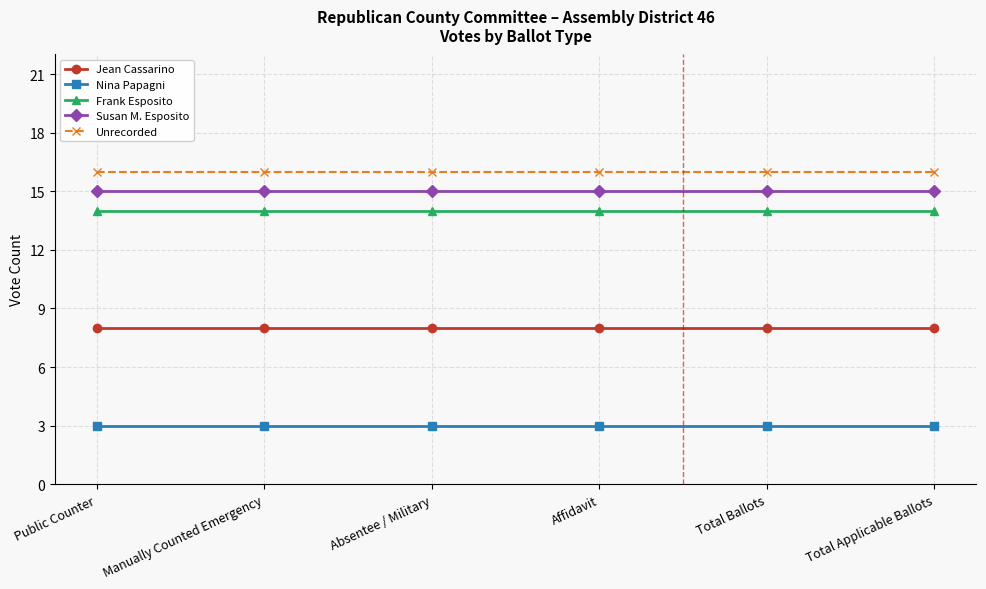

At how many categories does at least one series exceed 12?

6